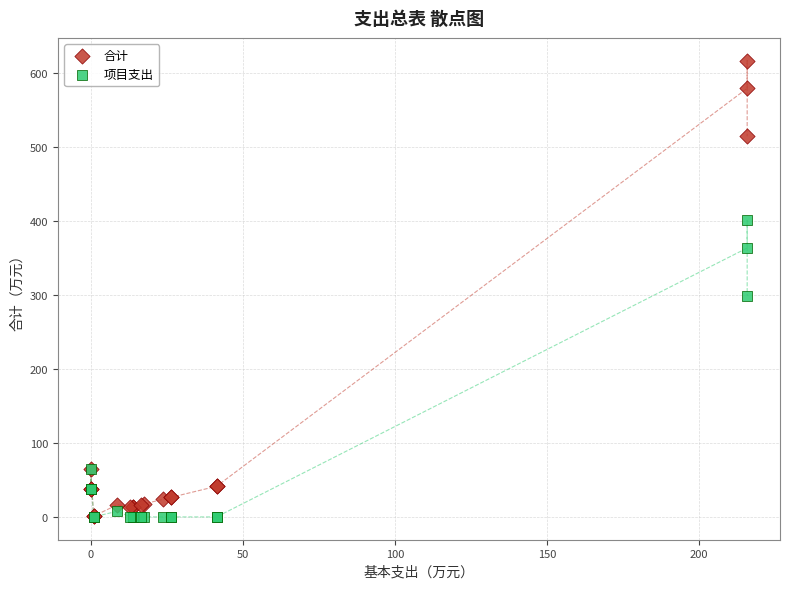

Across all series, what Y value is closest to 308?

298.7